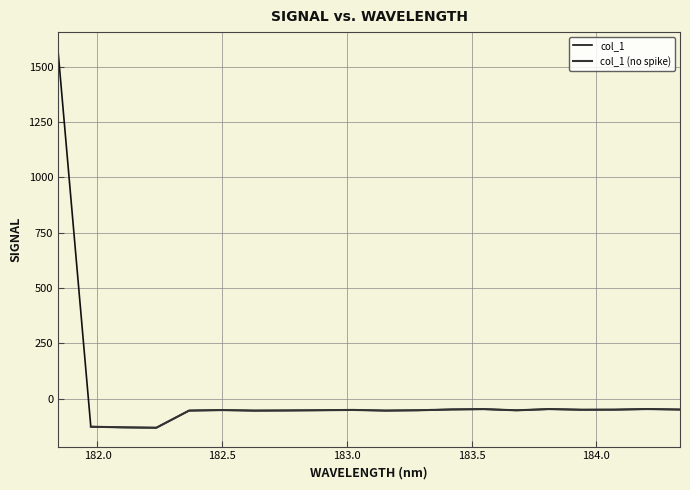

At which category does the chart reach its minimum across all series?

182.2359681898